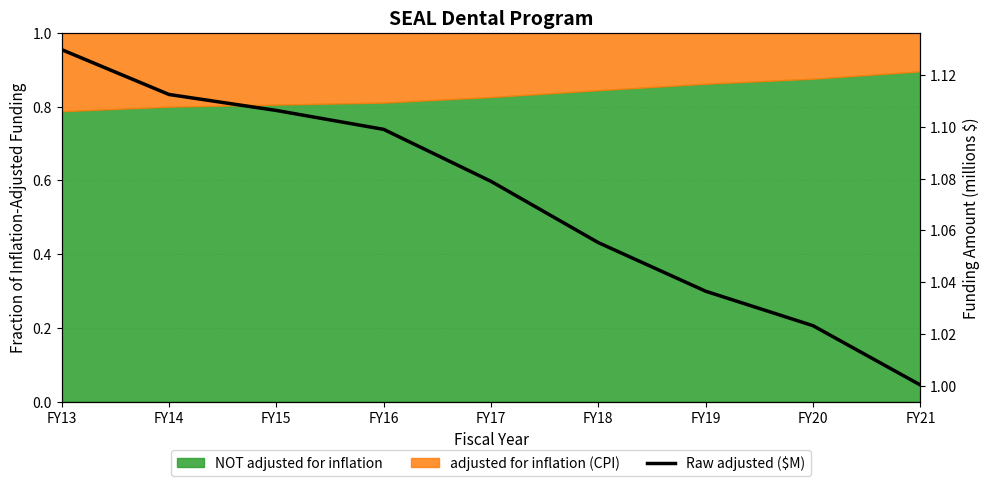

Reading left to right, transcribe all the data shown in this chart.

FY13=1.1	FY14=1.1	FY15=1.1	FY16=1.1	FY17=1.1	FY18=1.1	FY19=1.0	FY20=1.0	FY21=1.0